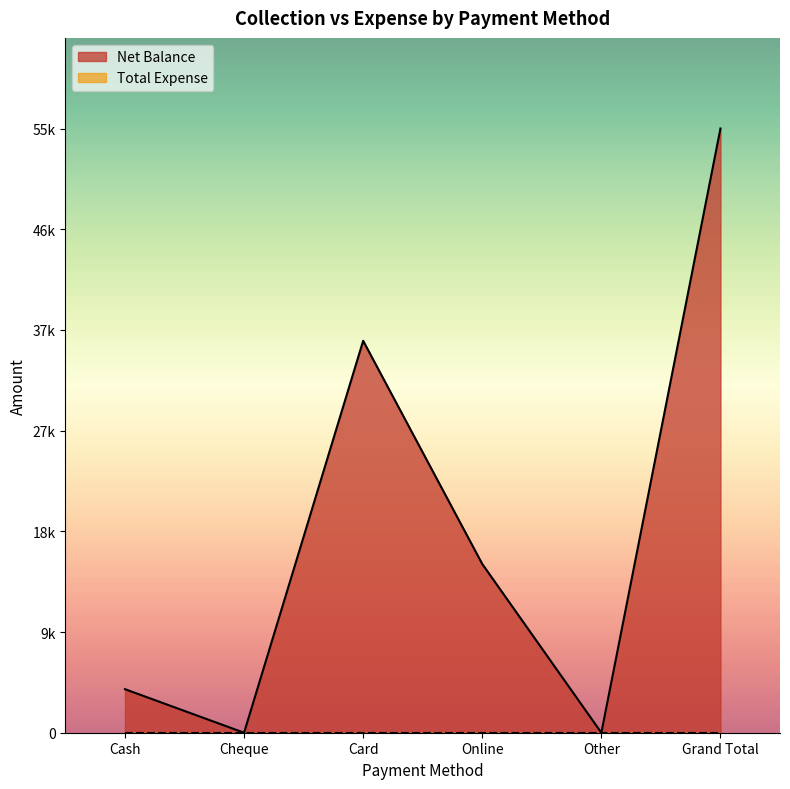

What is the value of the 4th point from the left?

15500